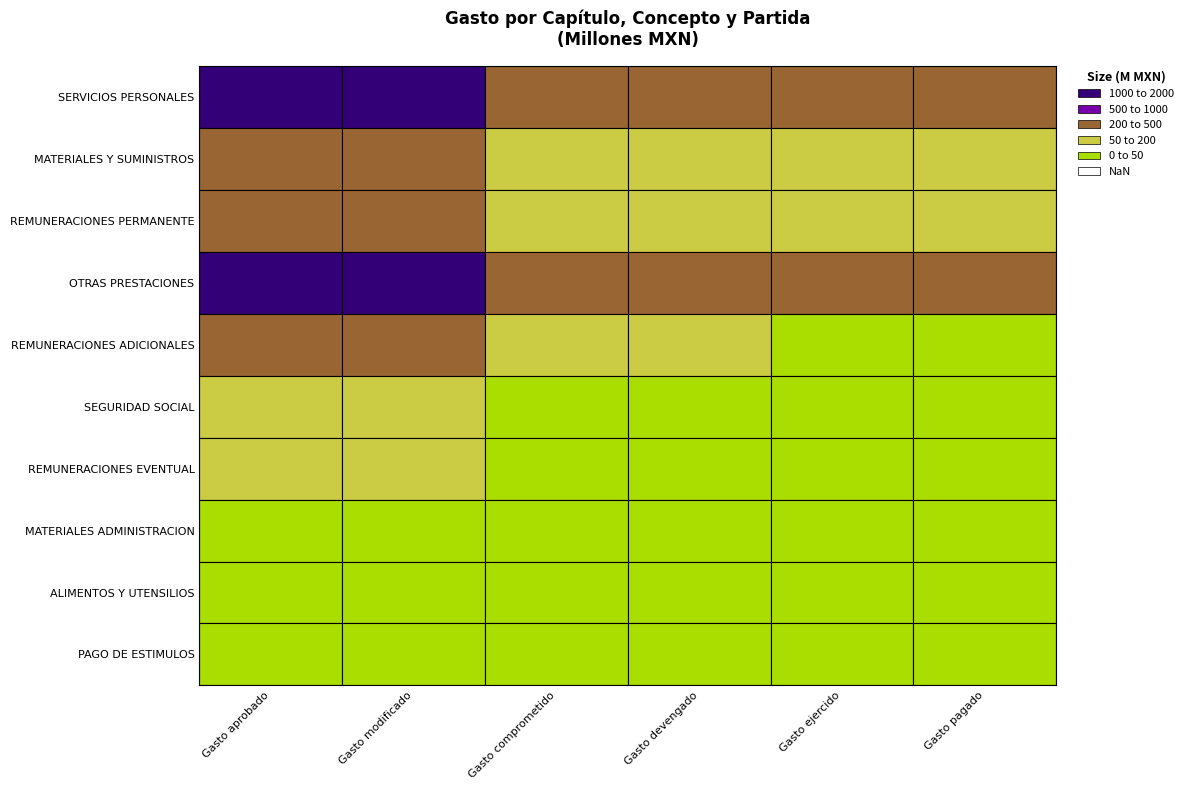

Is the value of PAGO DE ESTIMULOS A SERVIDORES PUBLICOS at Gasto modificado greater than the value of ALIMENTOS Y UTENSILIOS at Gasto ejercido?

Yes